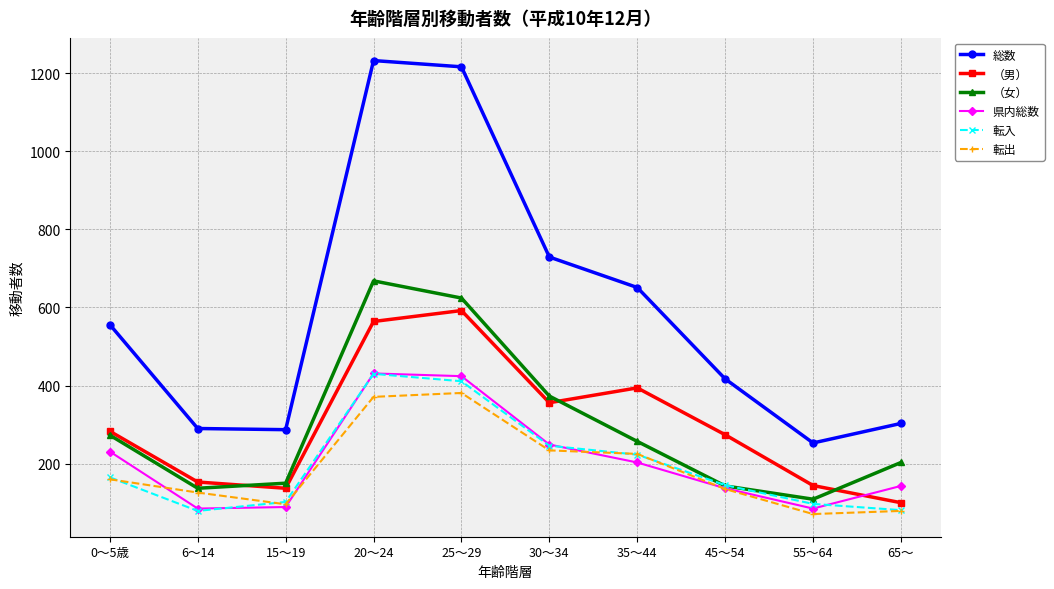

What is the lowest value of the 総数 series?

253